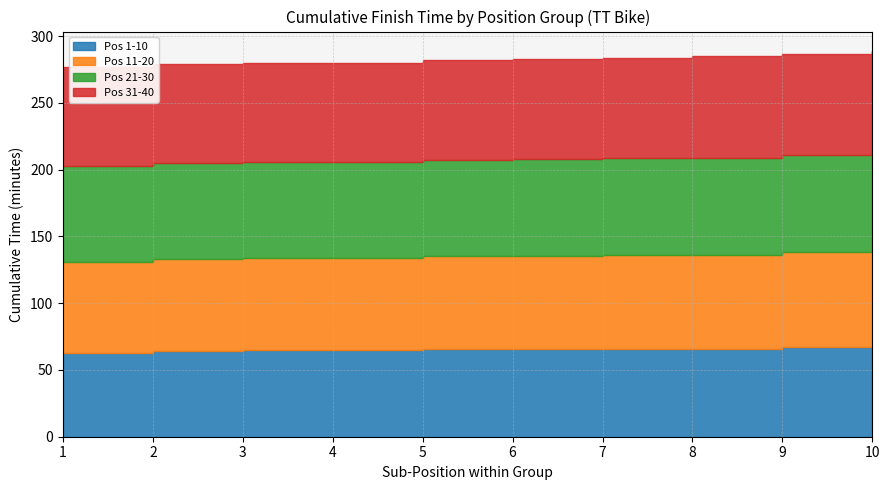

What is the difference between the highest and lowest values at 2?

12